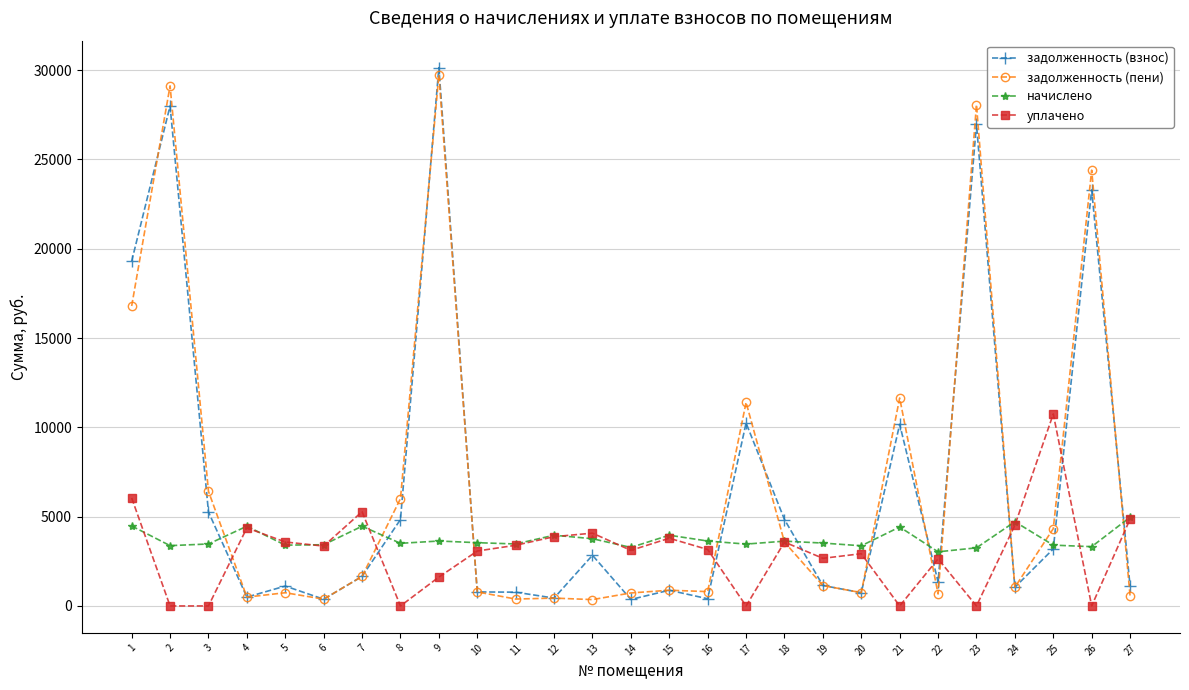

Which series has the largest range (max minus min)?

задолженность (взнос)